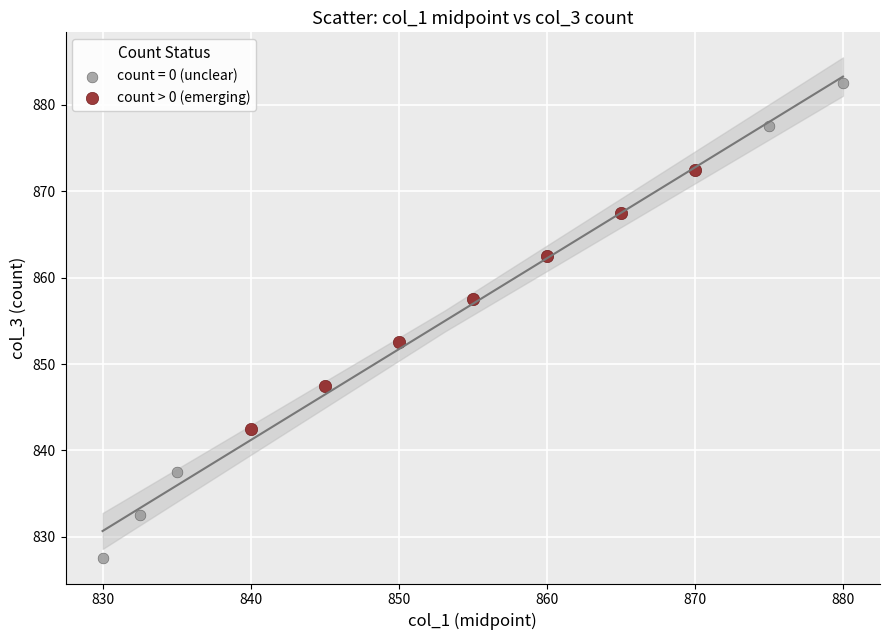

Which series has the largest Y range (max minus min)?

count = 0 (unclear)